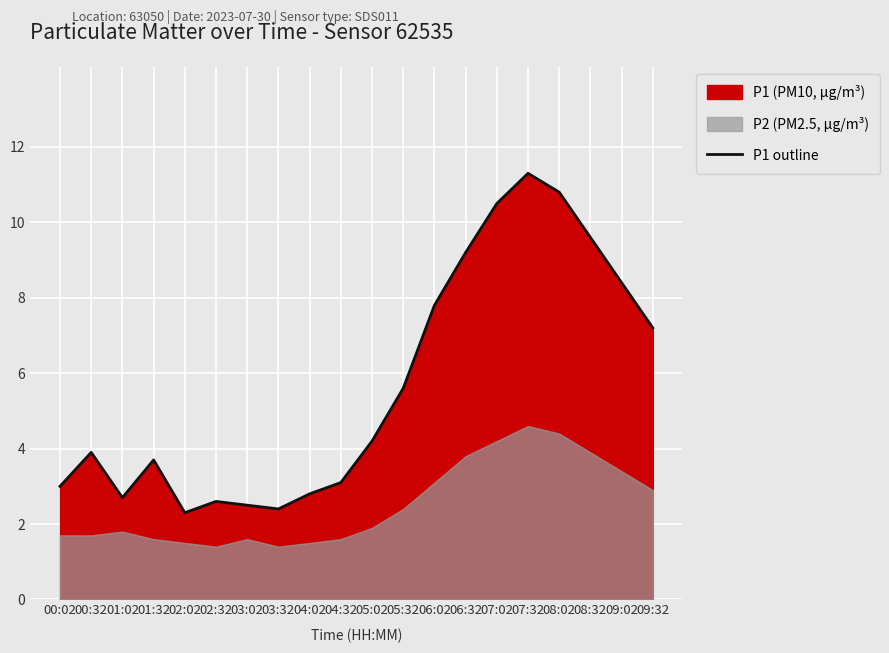

Where is the first local minimum?

01:02